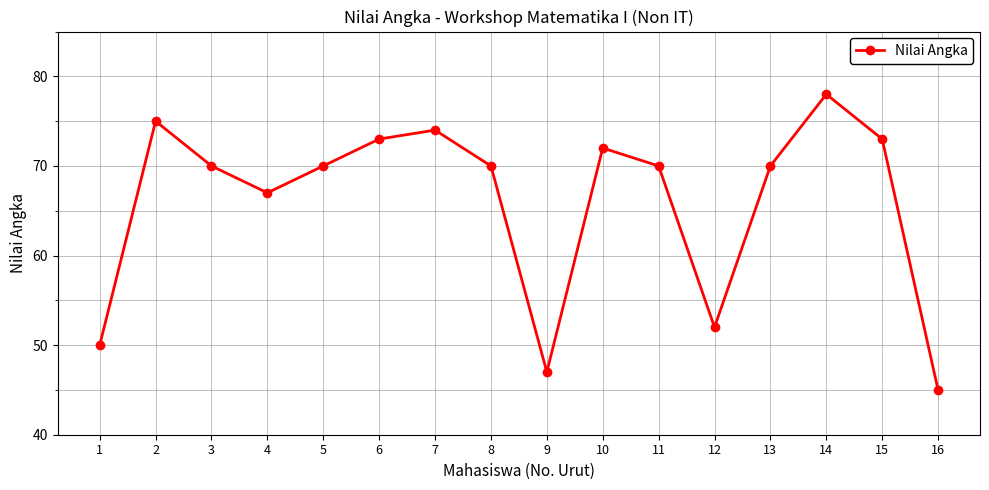

True or false: there are more than 1 points higher than both neighbors.

True